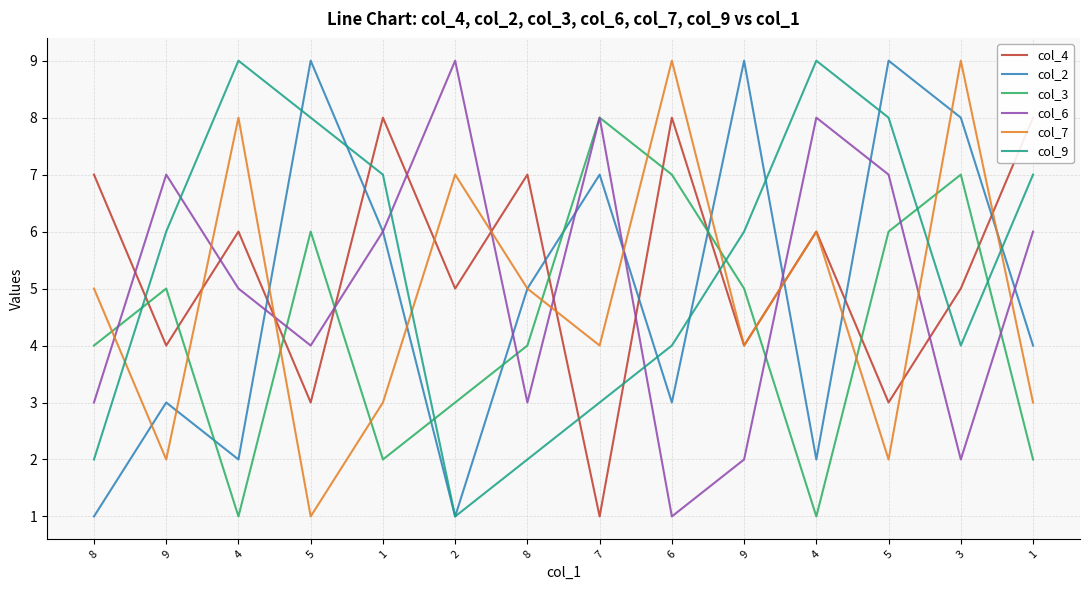

Between 8 and 9, which series saw the biggest shift?

col_2